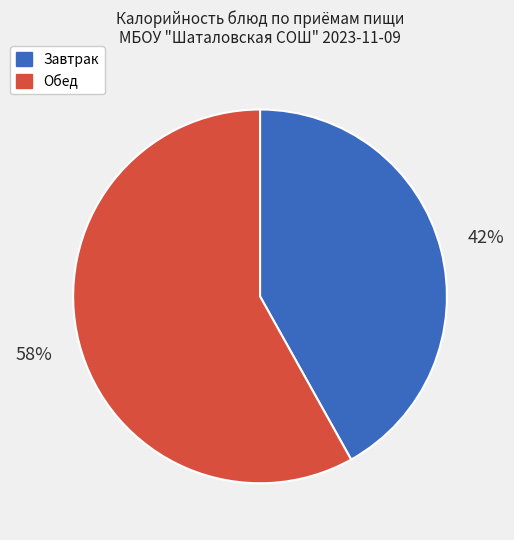

To the nearest percent, what is the difference between the largest and smallest slice percentages?

16%